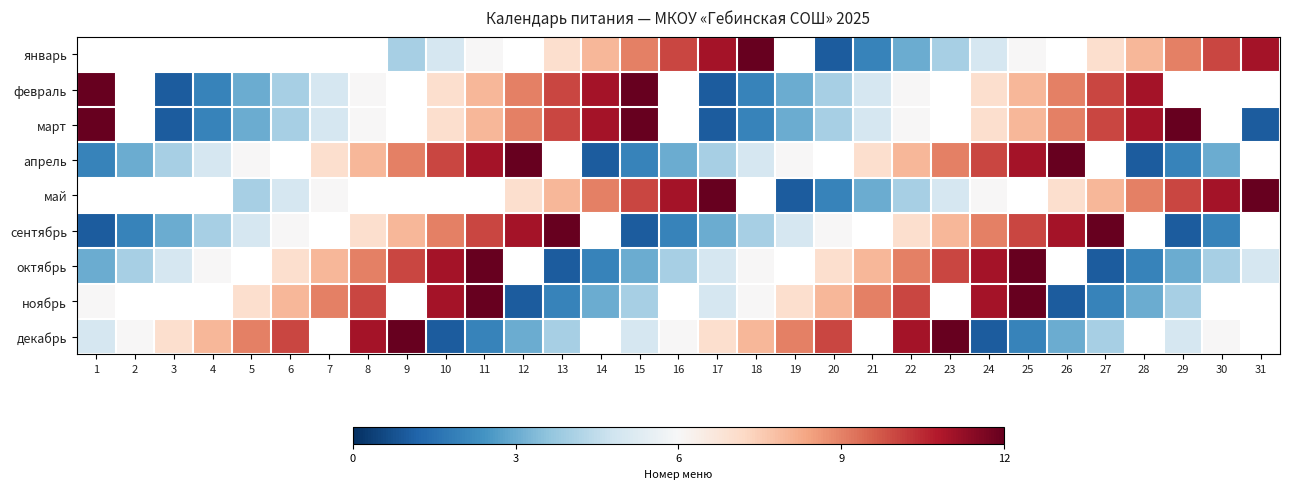

What is the difference between the март values at 10 and 7?

2.0